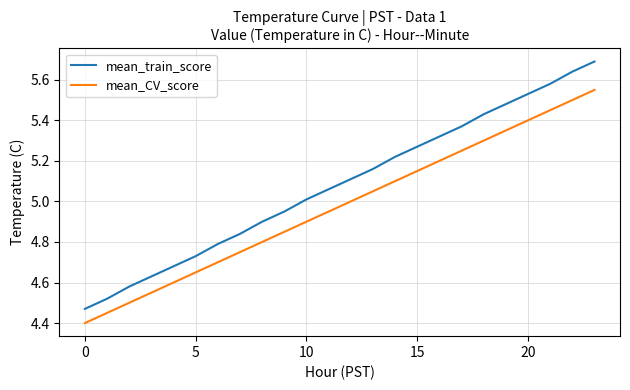

What are all the series names shown in the legend?

mean_train_score, mean_CV_score